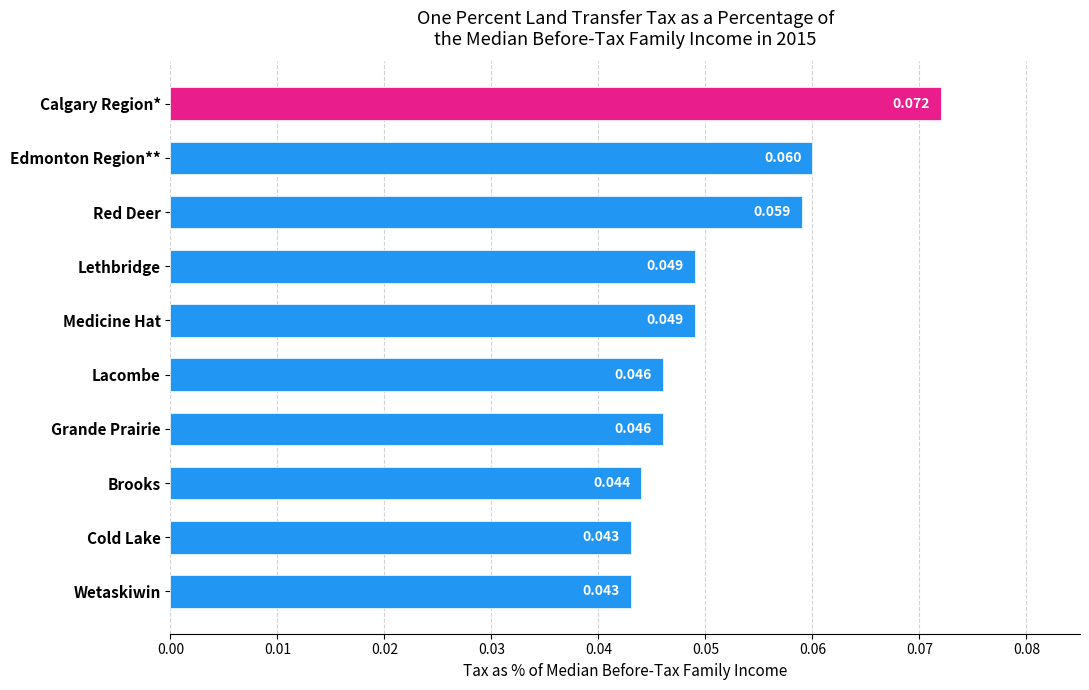

Are the bars grouped side by side (vs. stacked)?

No